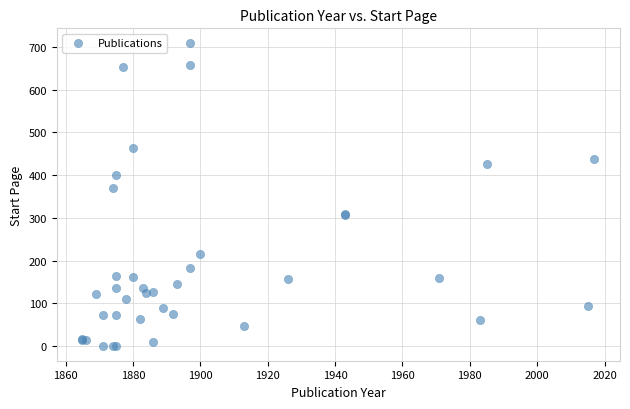

What Y value in the scatter plot is closest to 354?

369